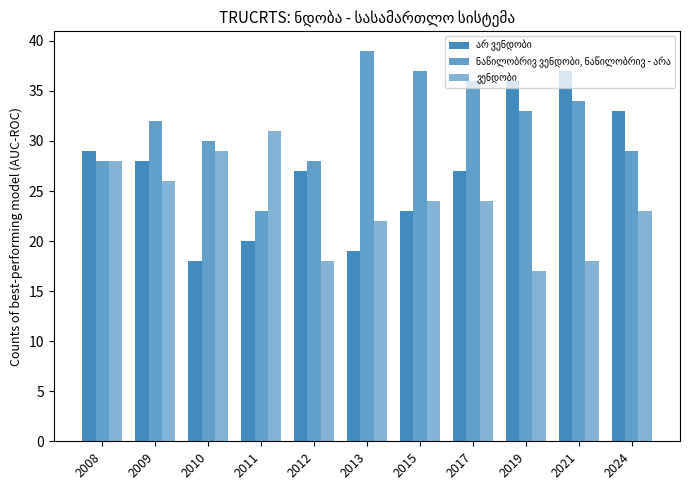

How many categories are shown in the chart?

11